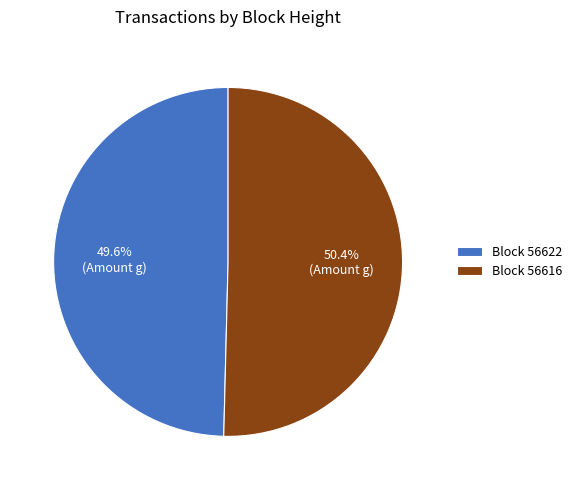

How many segments does this pie chart have?

2